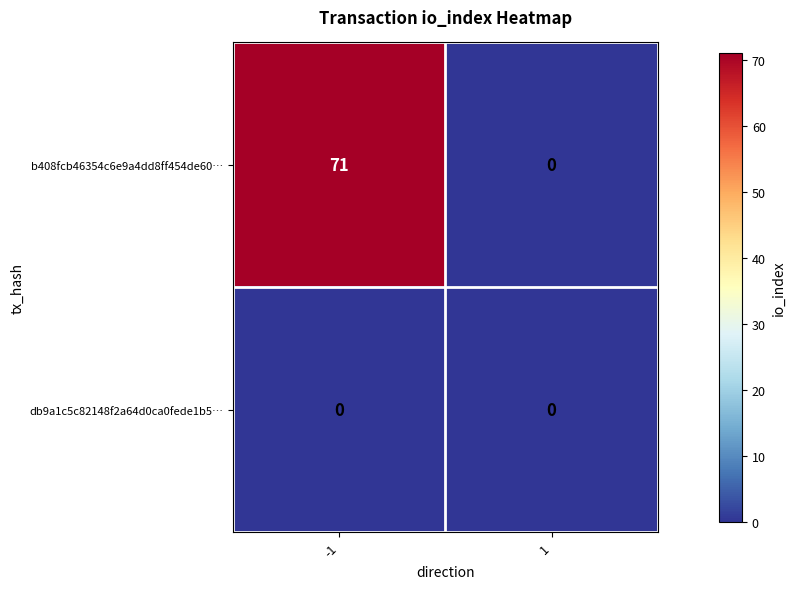

Reading right to left, list all the values displayed in this chart.

b408fcb46354c6e9a4dd8ff454de60…: 1=0	-1=71
db9a1c5c82148f2a64d0ca0fede1b5…: 1=0	-1=0